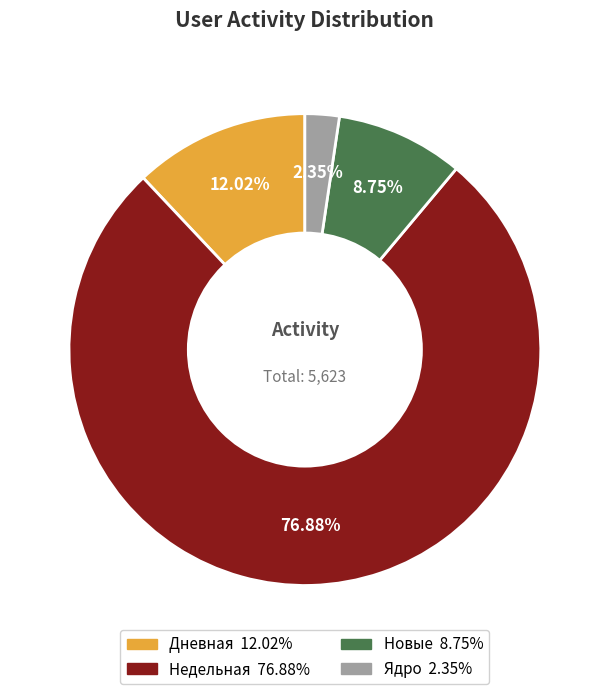

Is there a majority slice in this chart?

Yes